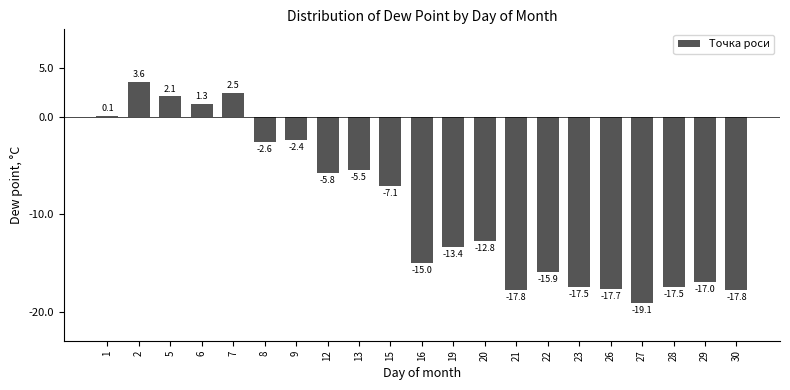

Which label corresponds to the smallest value in the chart?

27